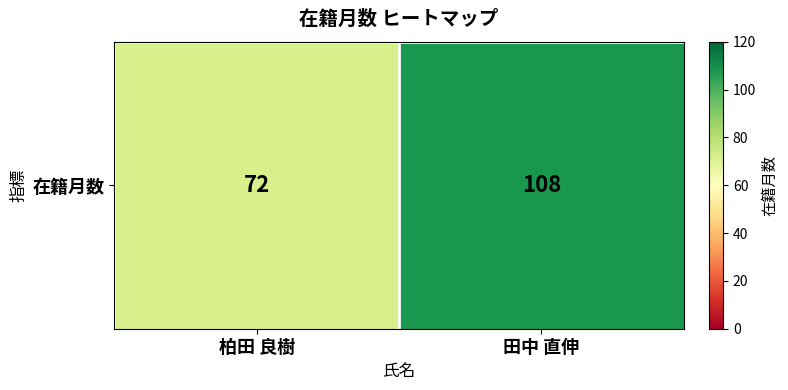

What is the change in value from 柏田 良樹 to 田中 直伸?

+36